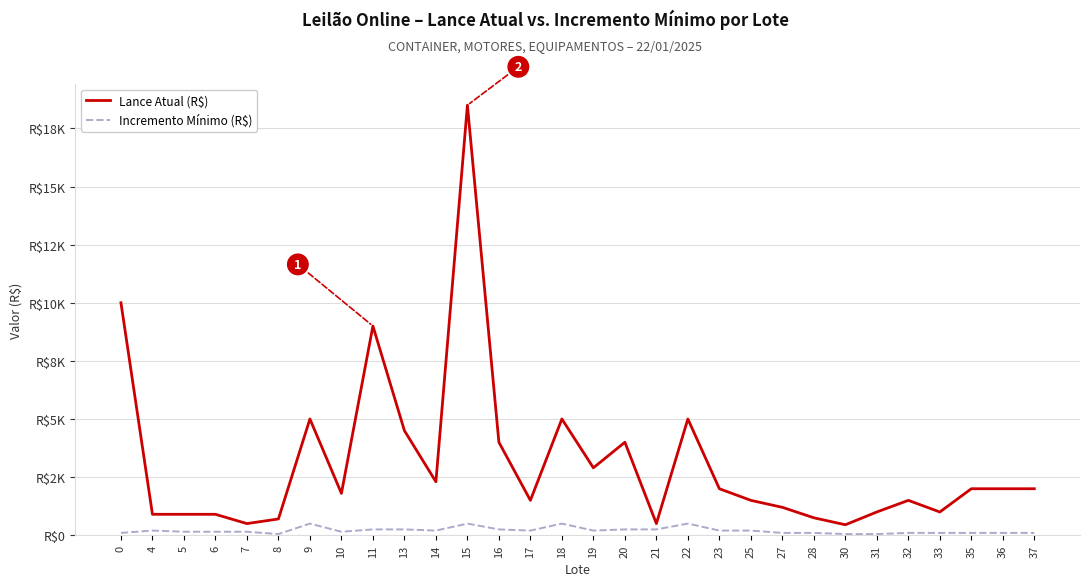

At which category is the sum across all series the highest?

15